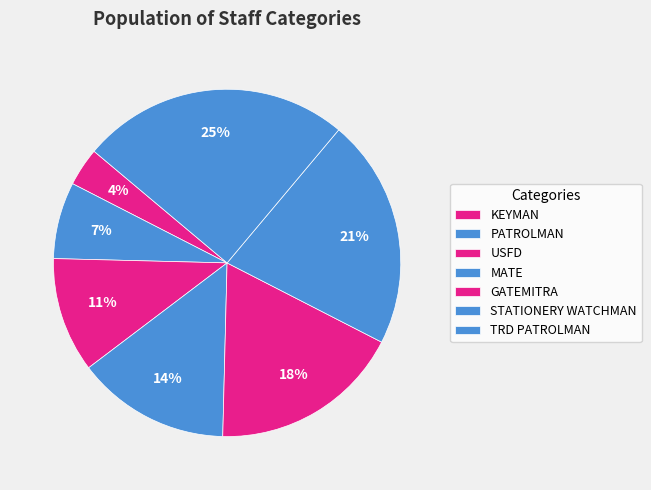

Count the number of slices in the pie.

7